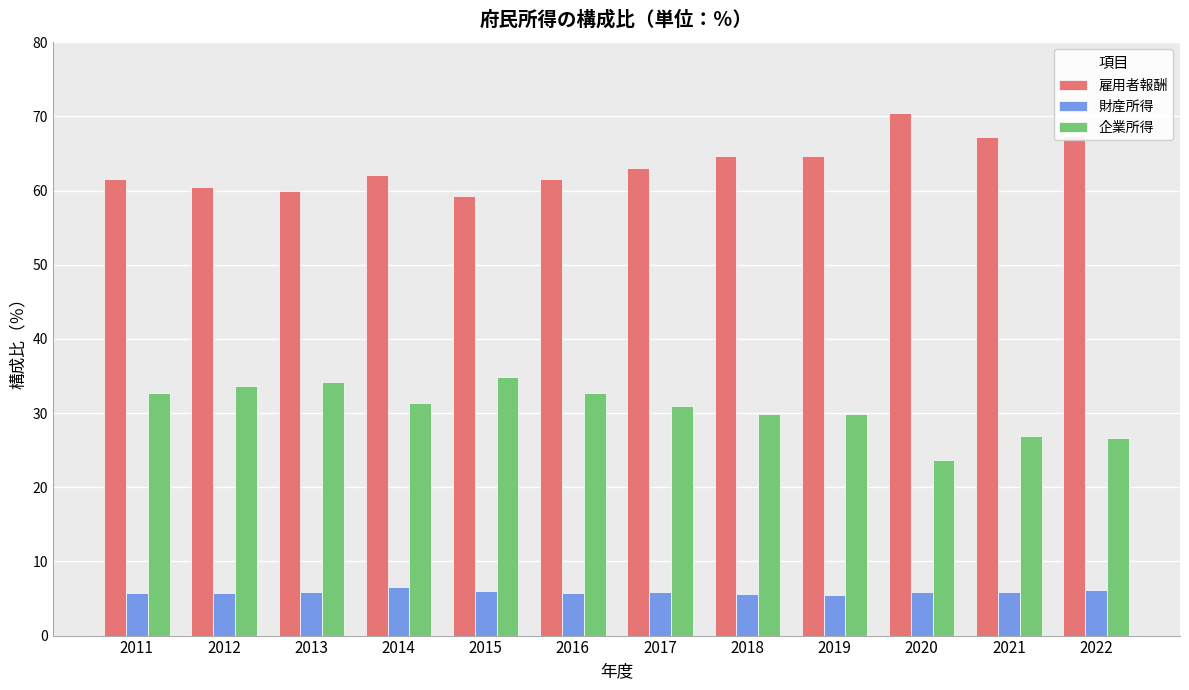

What is the highest value of the 財産所得 series?

6.6